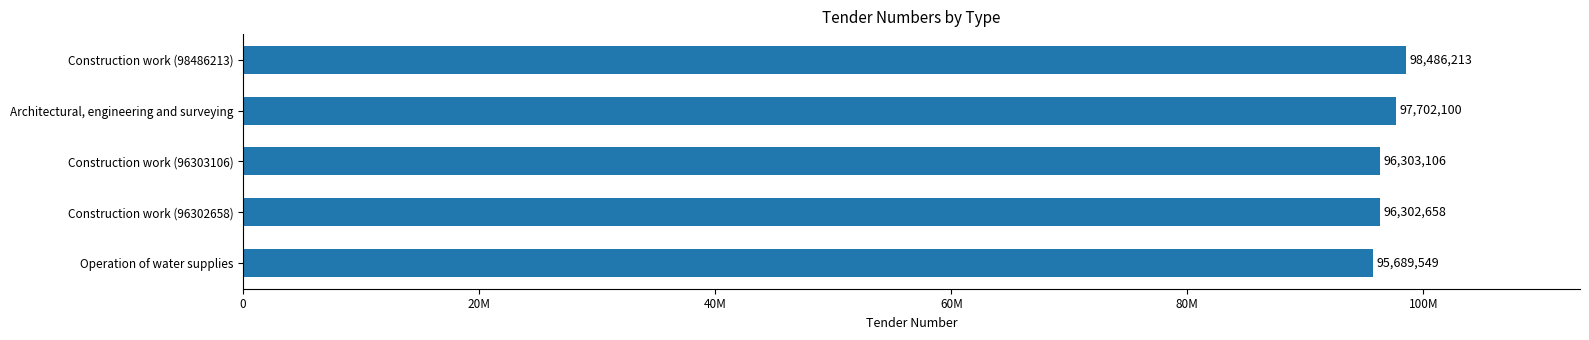

Are the bars horizontal?

Yes